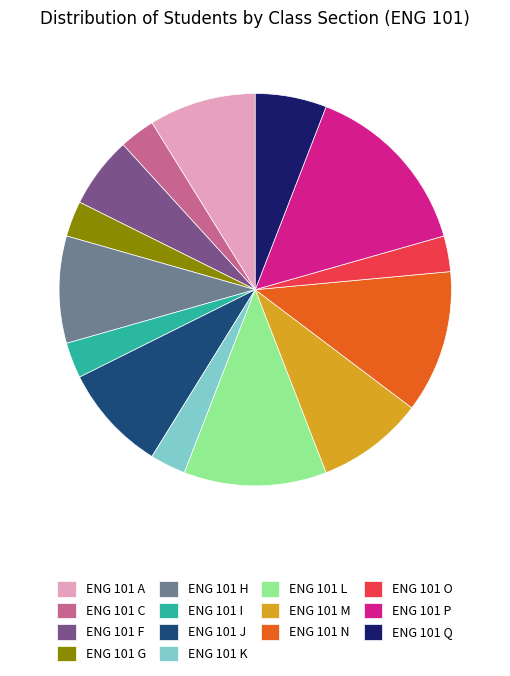

Do ENG 101 M and ENG 101 H together represent more than half of the pie?

No